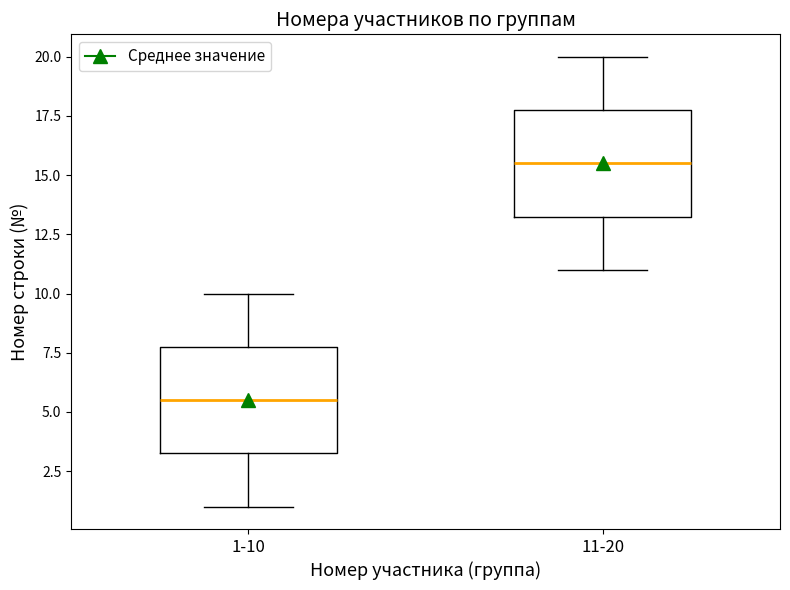

Reading left to right, read every box against the y-axis: the position of its median line, the range the box covers, and the ends of its whiskers. The values are not printed on the chart, so give them approximately, as read against the axis.

1-10: median 5.5, box 3.5 to 8.0, whiskers 1.0 to 10.0
11-20: median 15.5, box 13.5 to 18.0, whiskers 11.0 to 20.0